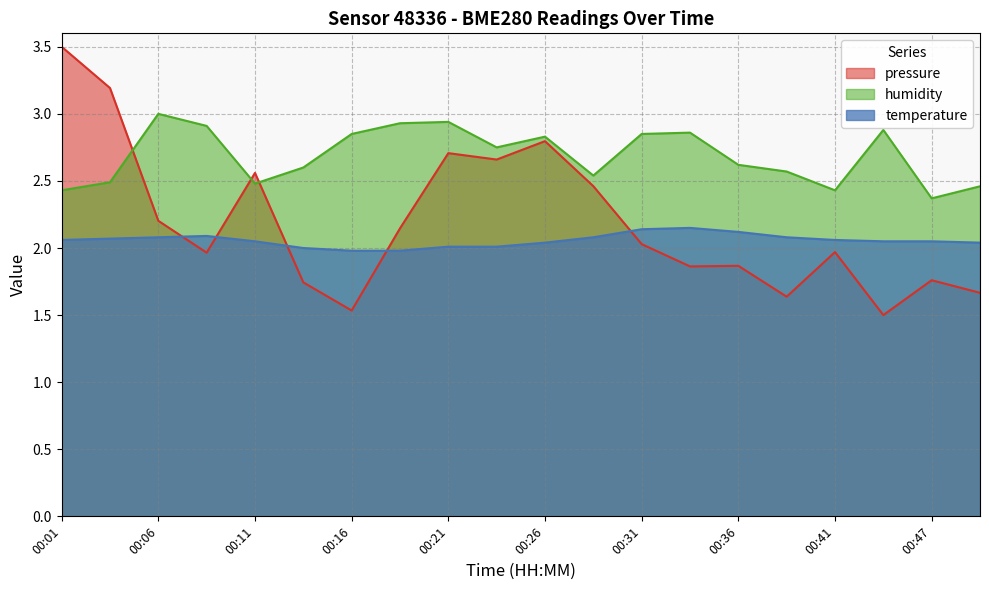

How many lines are shown in the chart?

3